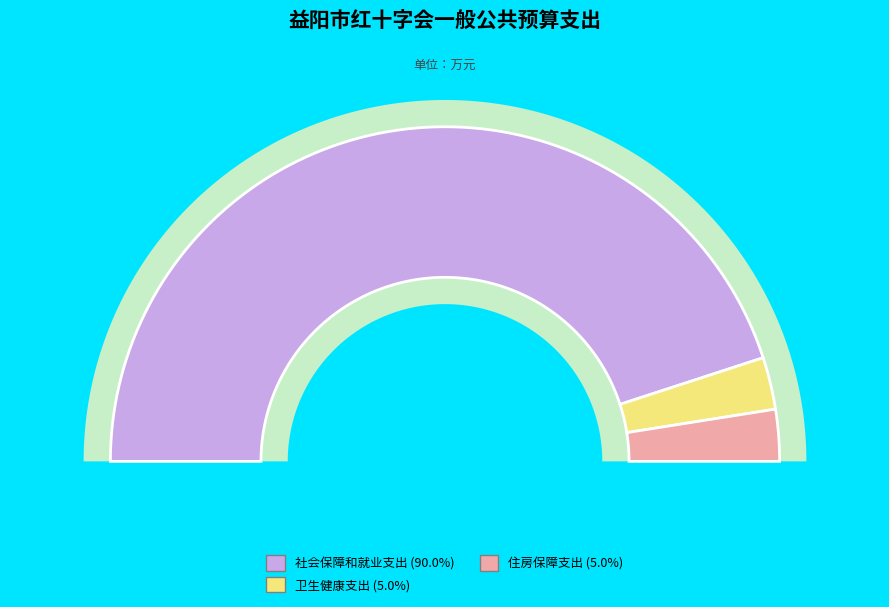

To the nearest percent, what portion does 住房保障支出 represent?

5%